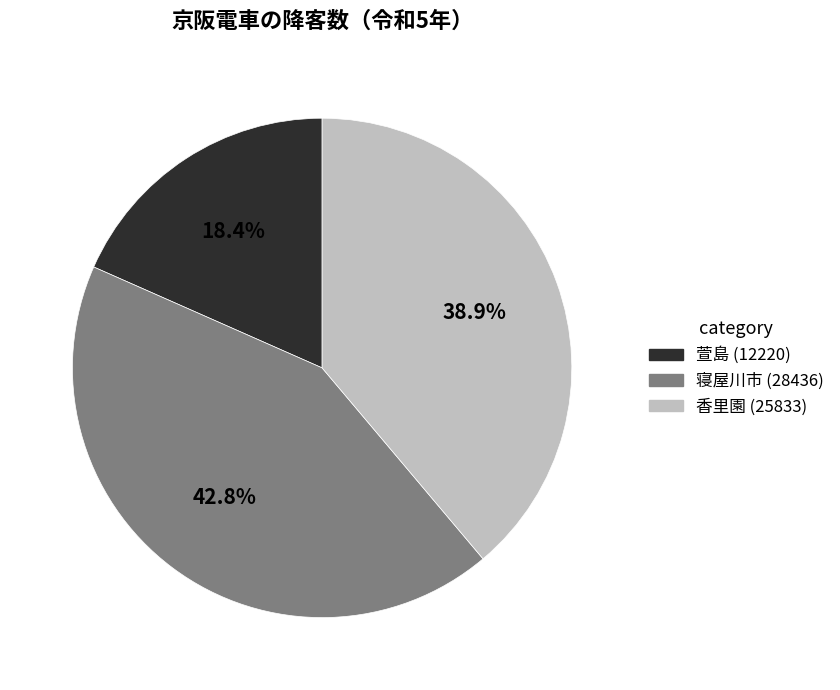

To the nearest percent, what is the difference between the 萱島 and 寝屋川市 slice percentages?

24%